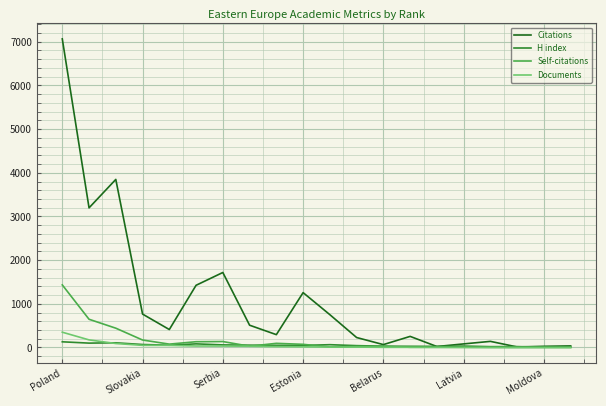

Which series has the largest total across all categories?

Citations